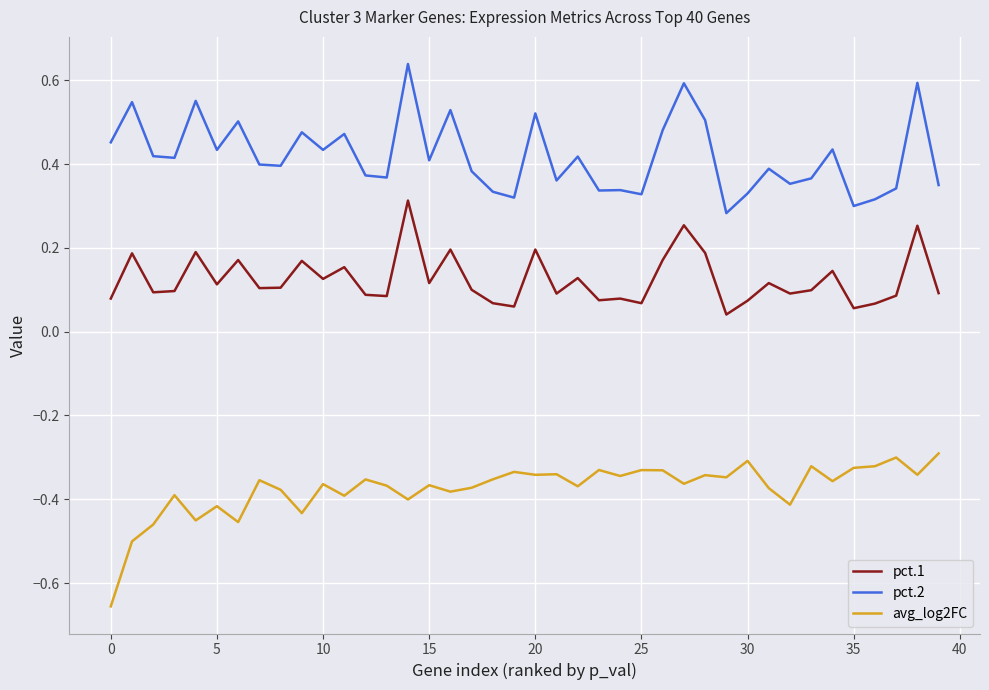

Which series has the largest total across all categories?

pct.2